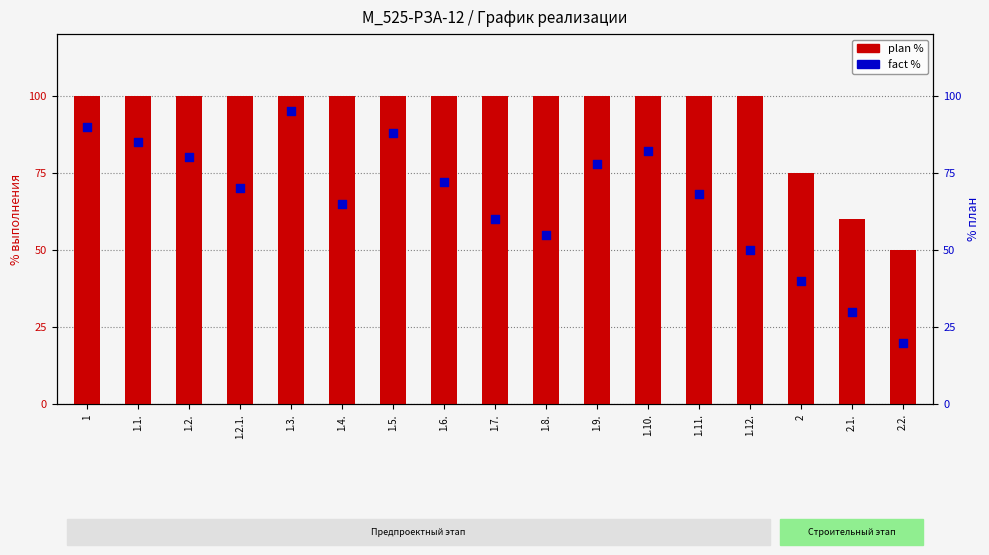

Is the value of fact % at 1.3. greater than the value of plan % at 1.7.?

No